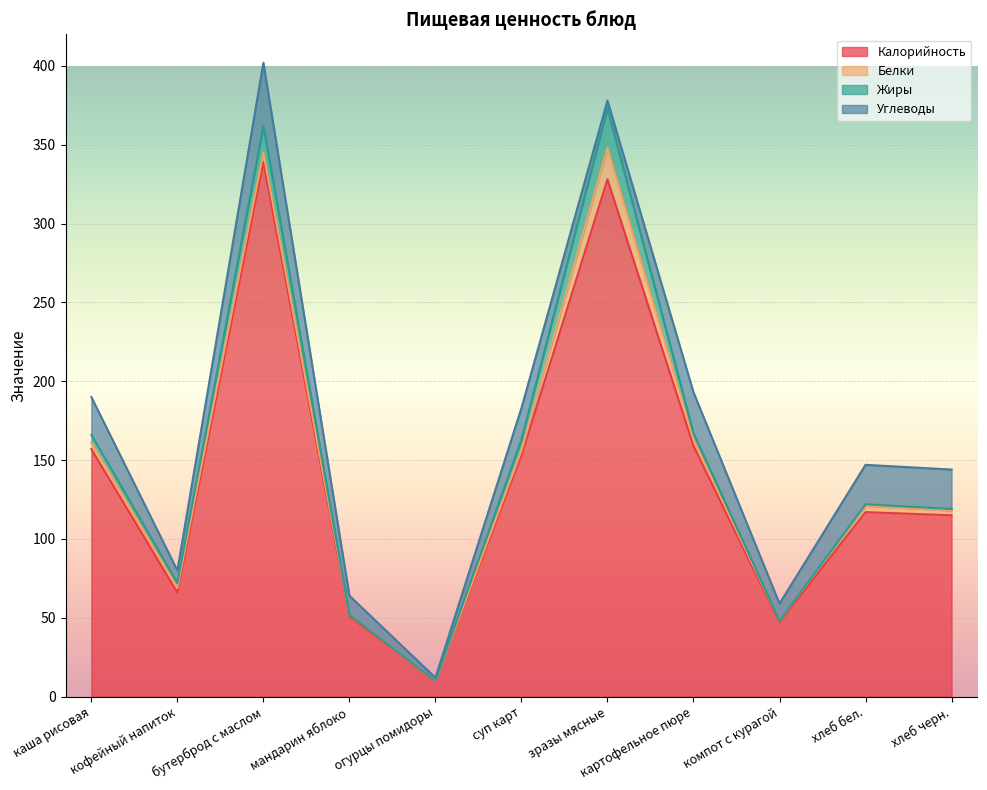

True or false: Калорийность has more than 2 interior local peaks.

True